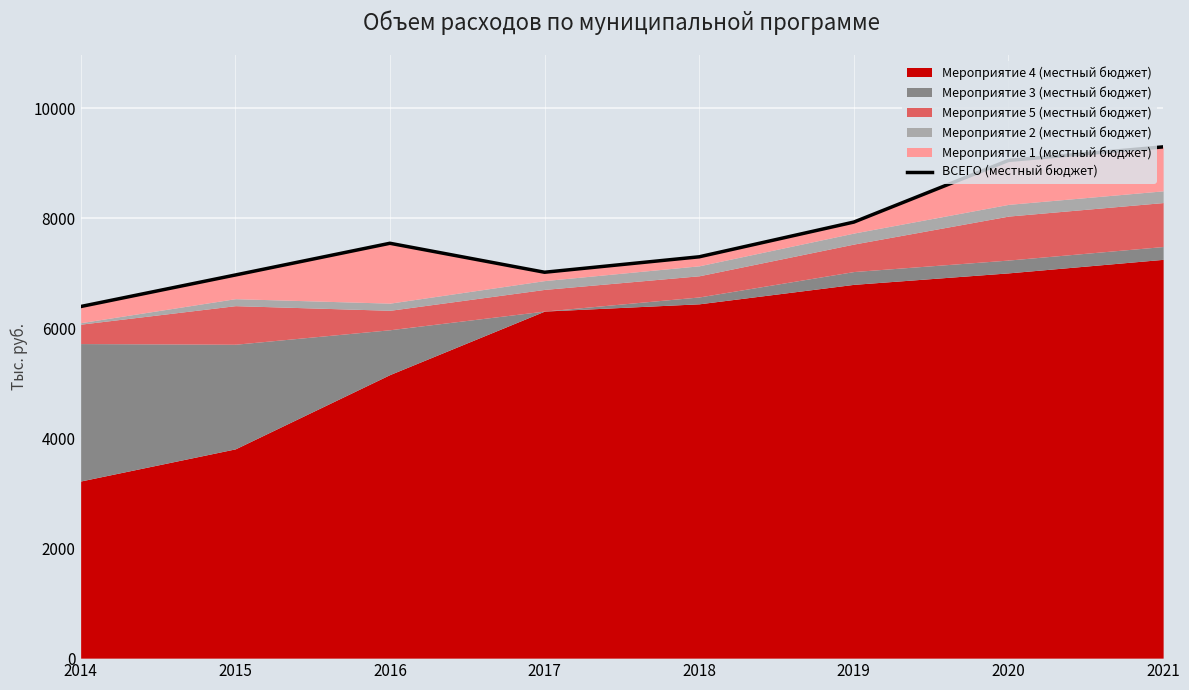

What is the approximate value at 2020?

9054.9